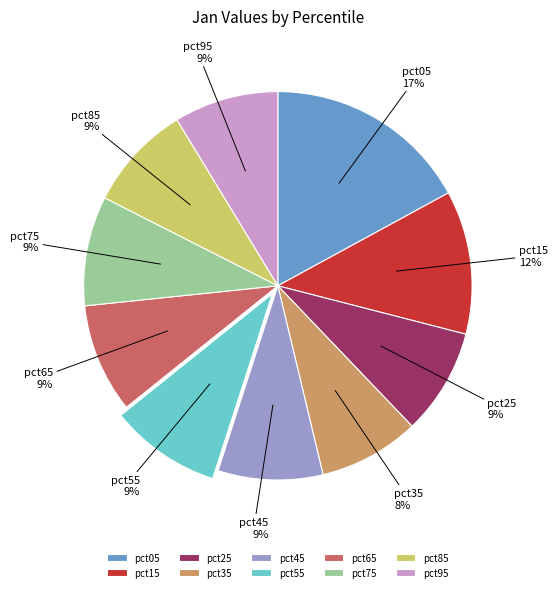

Between pct15 and pct35, which is larger?

pct15